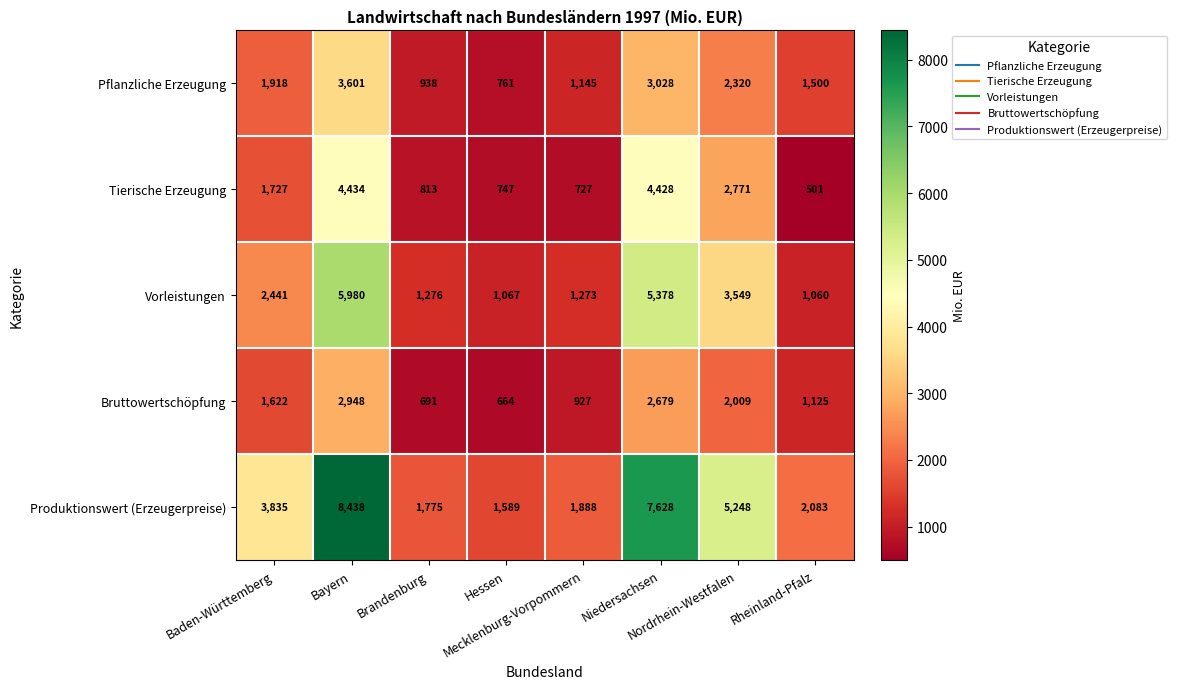

Which series has the largest range (max minus min)?

Produktionswert (Erzeugerpreise)